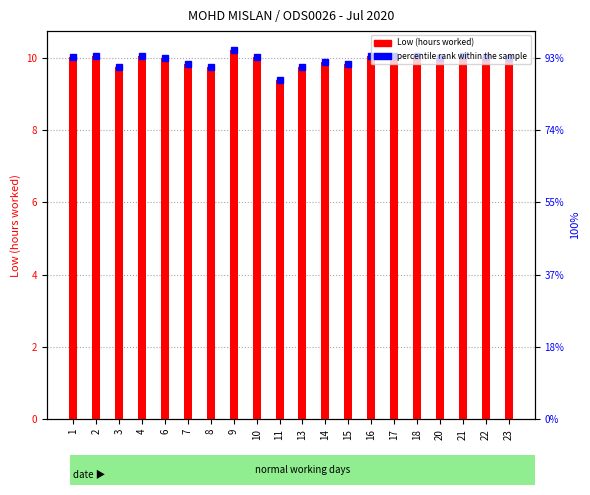

Is it true that the value at 10 is 10.0?

True